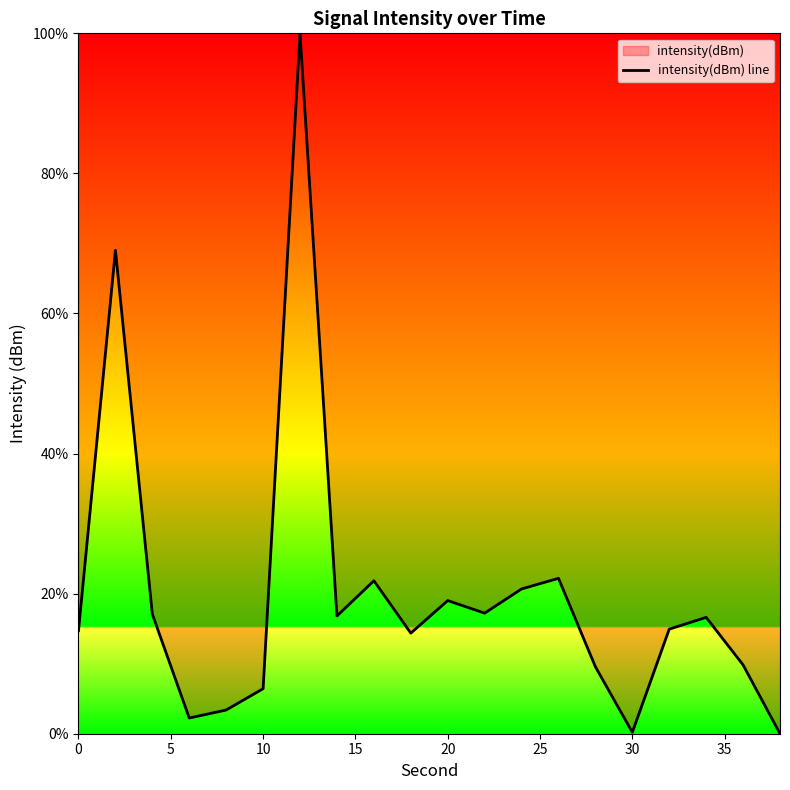

How many lines are shown in the chart?

1